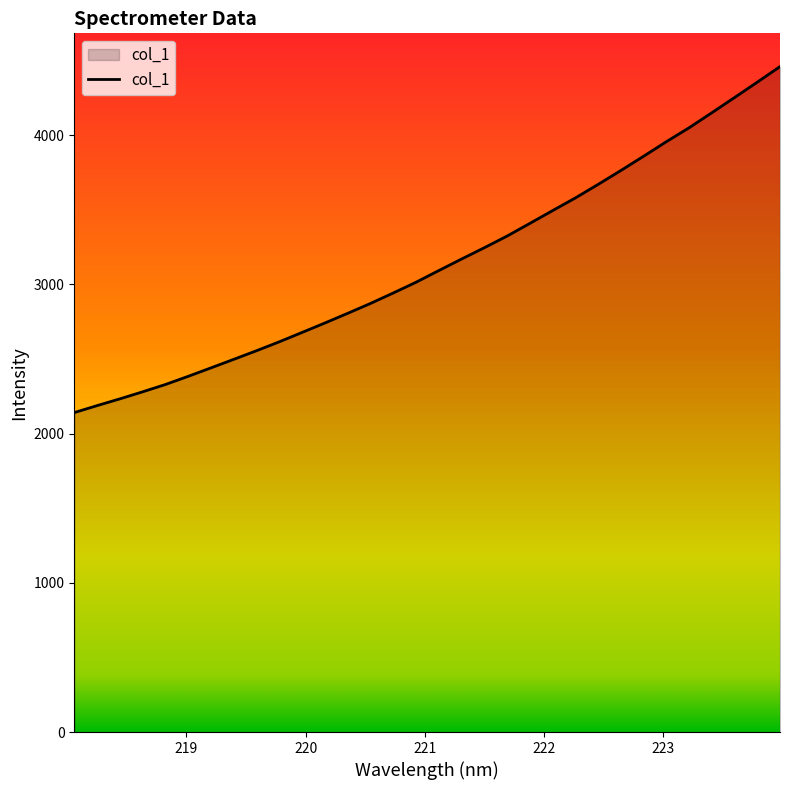

What is the smallest value displayed?

2140.4